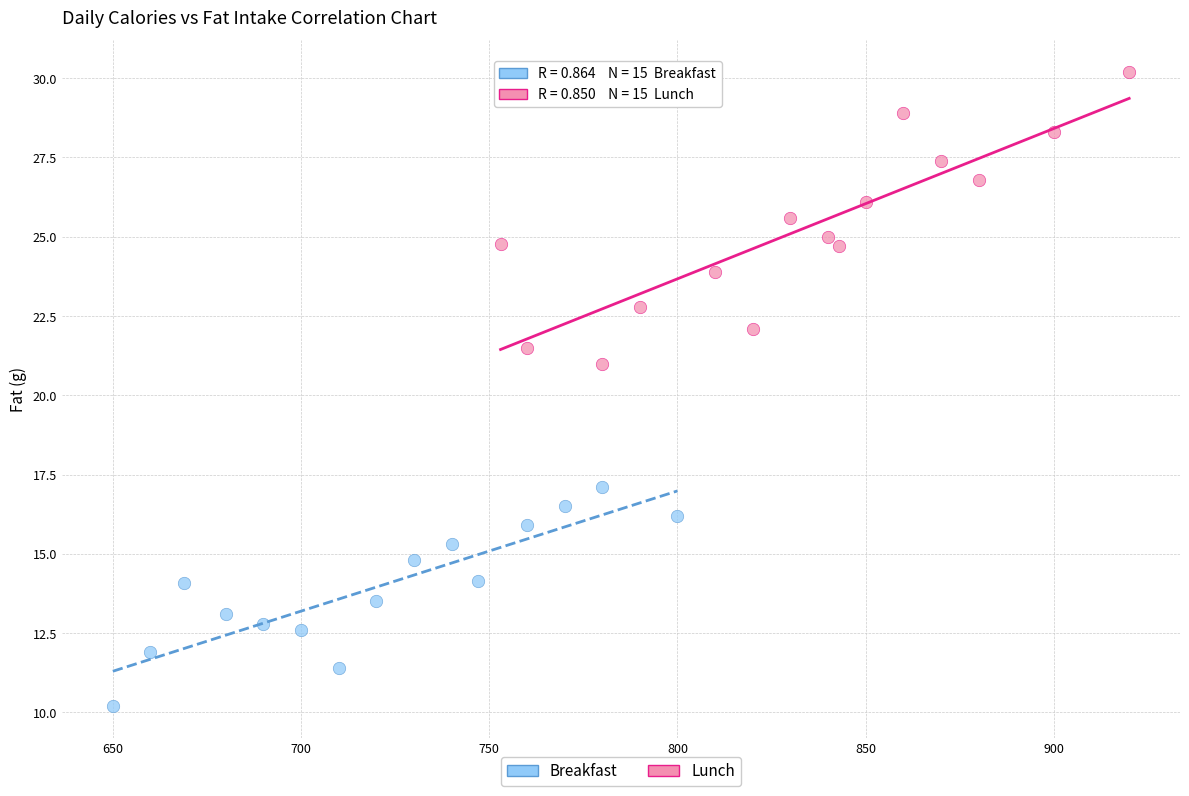

Which series contains the lowest Y value?

Breakfast